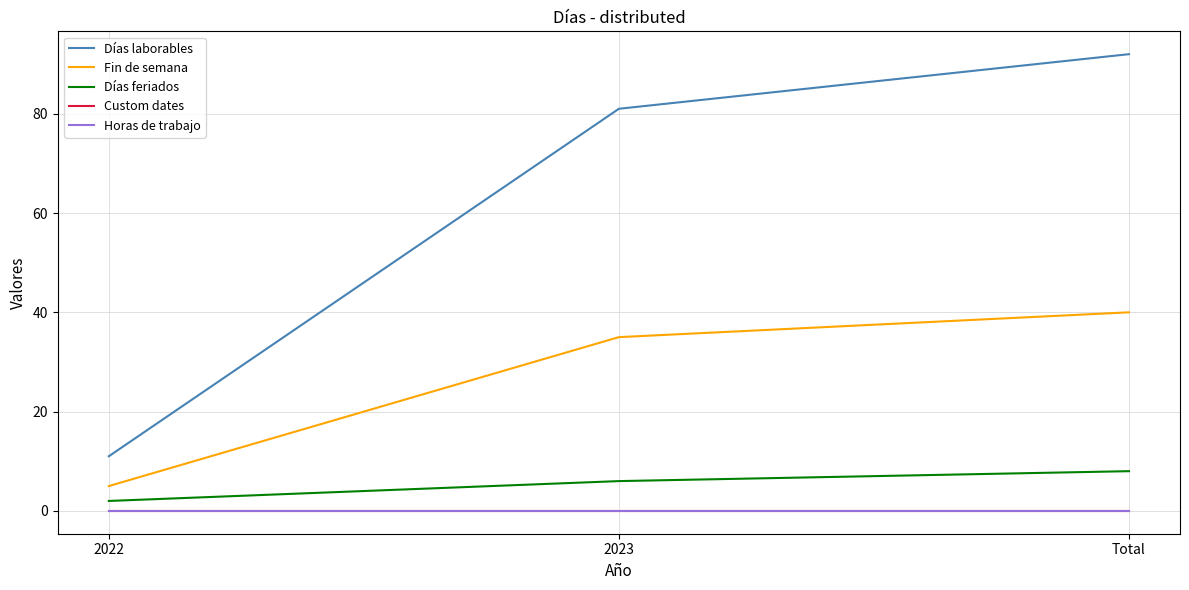

Is this an area chart (filled region under the line)?

No